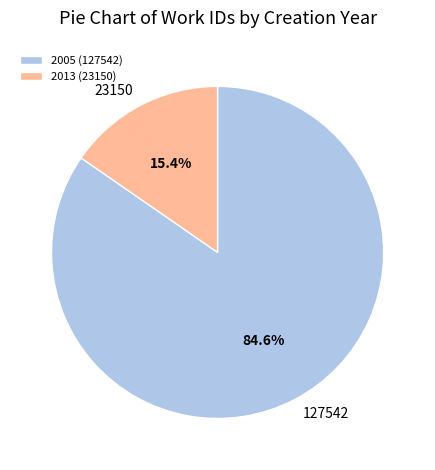

Combined, do 127542 and 23150 account for over 50%?

Yes